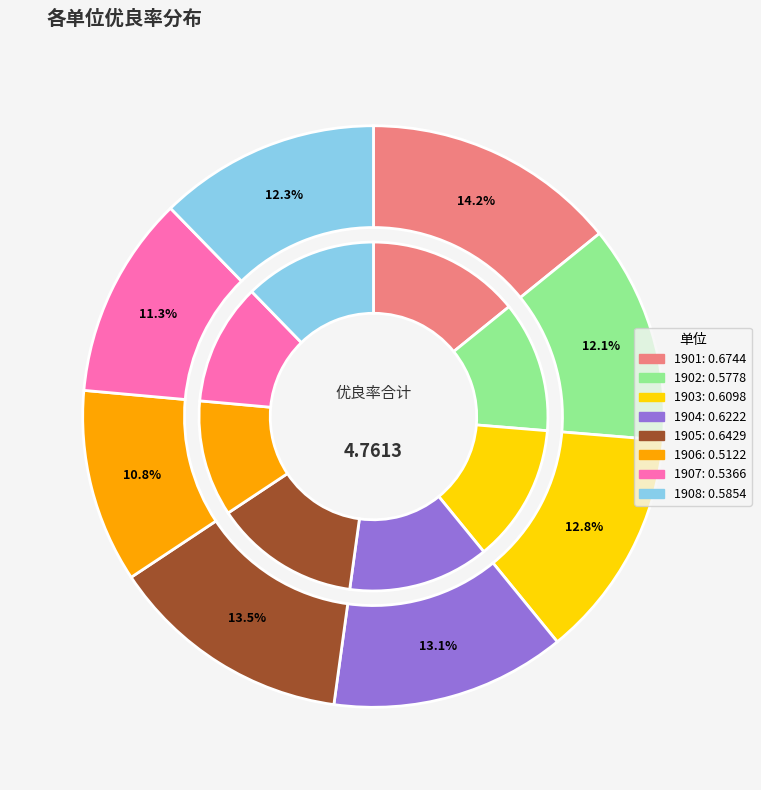

How many segments does this pie chart have?

8